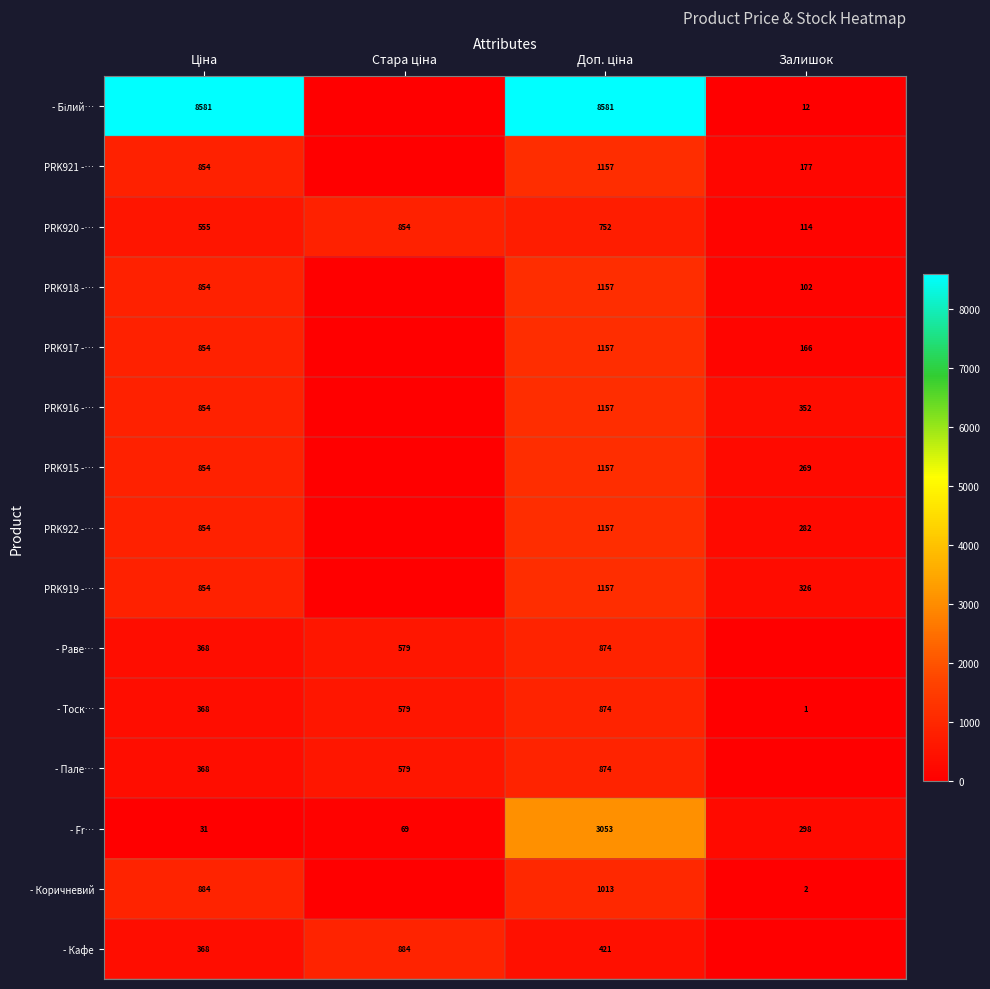

What is the difference between the maximum and minimum values in the PRK920 -… series?

740